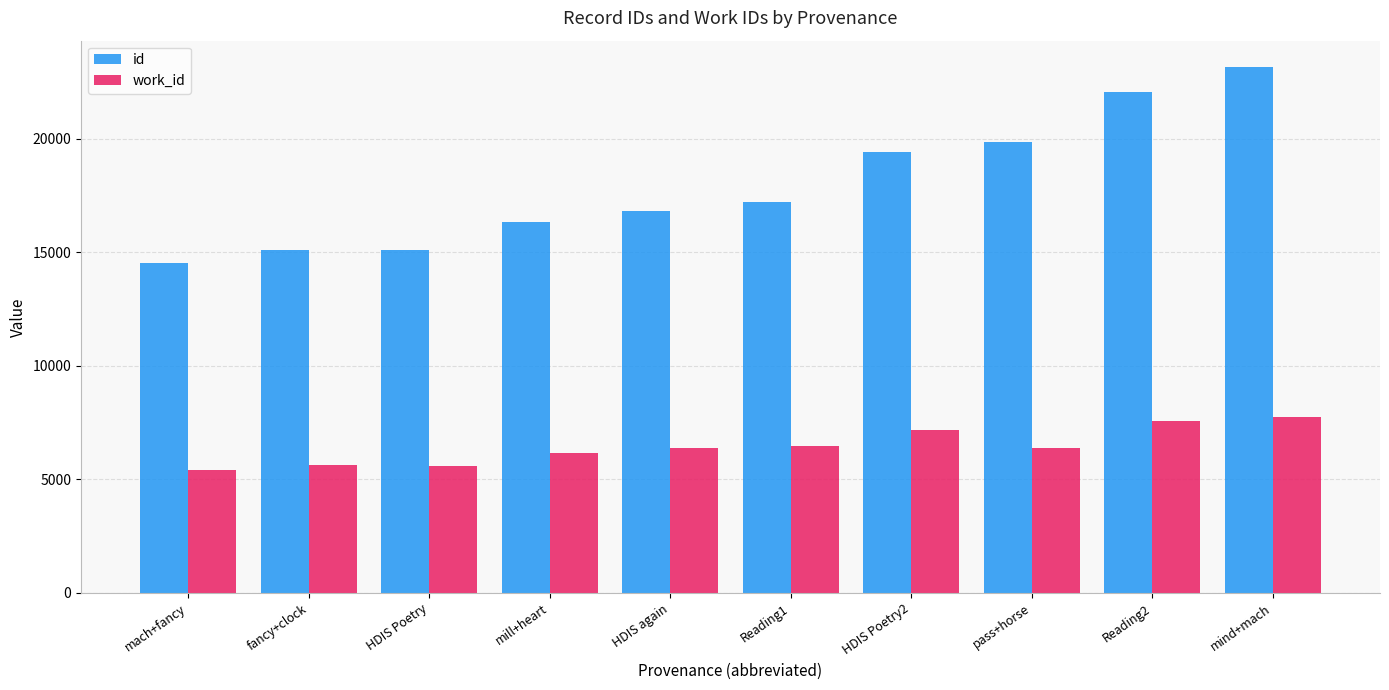

List the series in order of their overall mean, highest first.

id, work_id